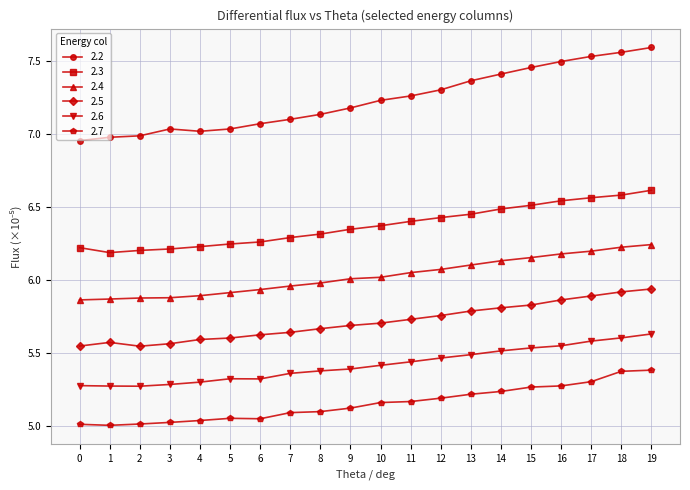

Which series changed the most between 1 and 10?

2.2